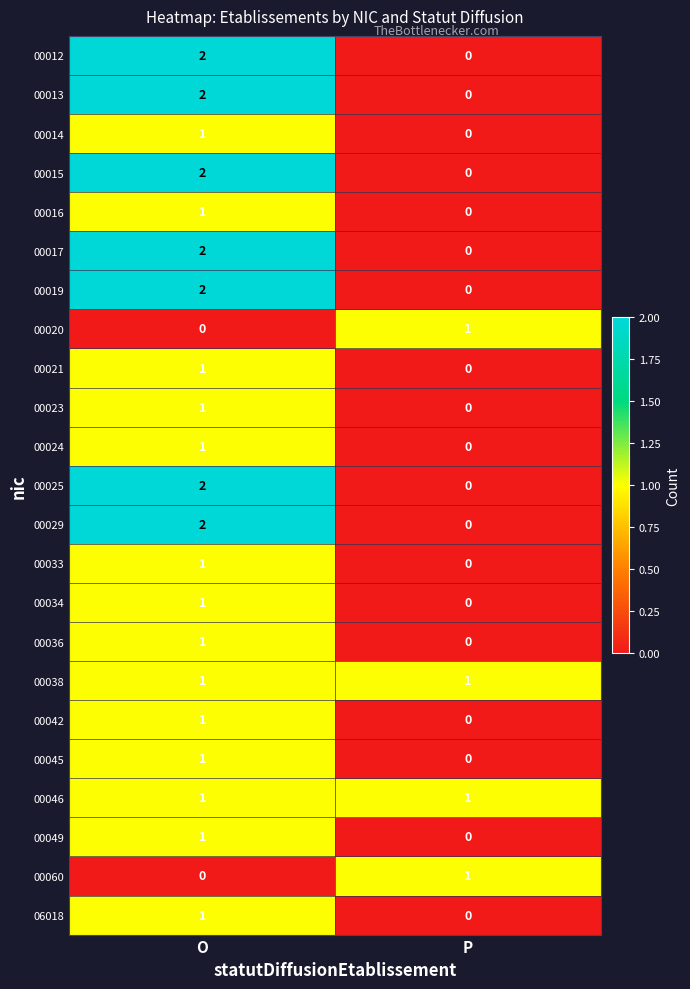

Rank the categories by 00019 value from highest to lowest.

O, P